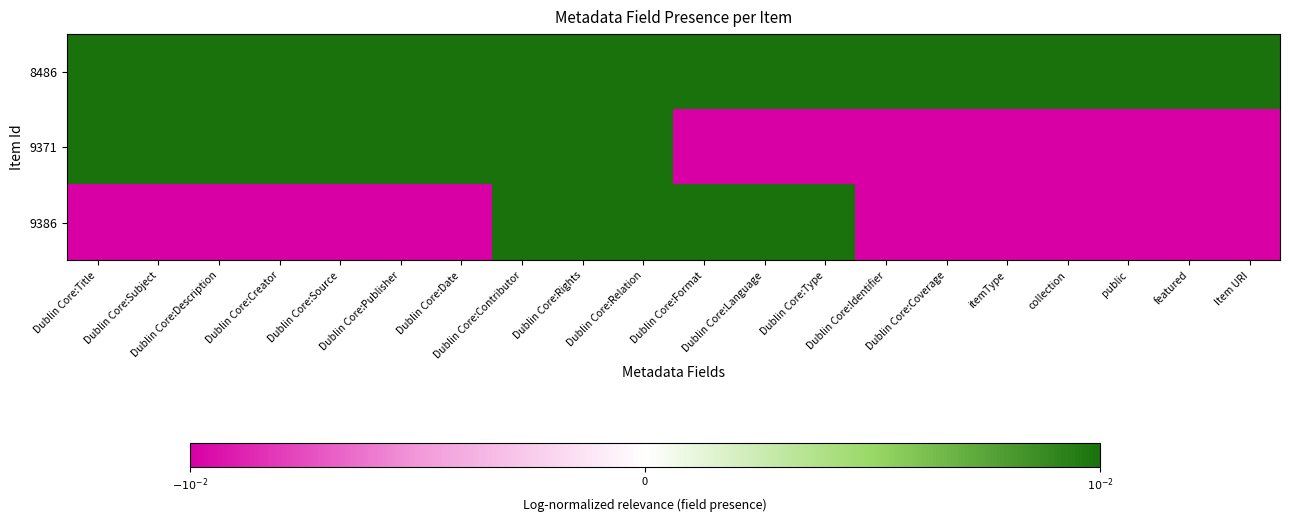

Rank the series by their average value, from lowest to highest.

9386, 9371, 8486